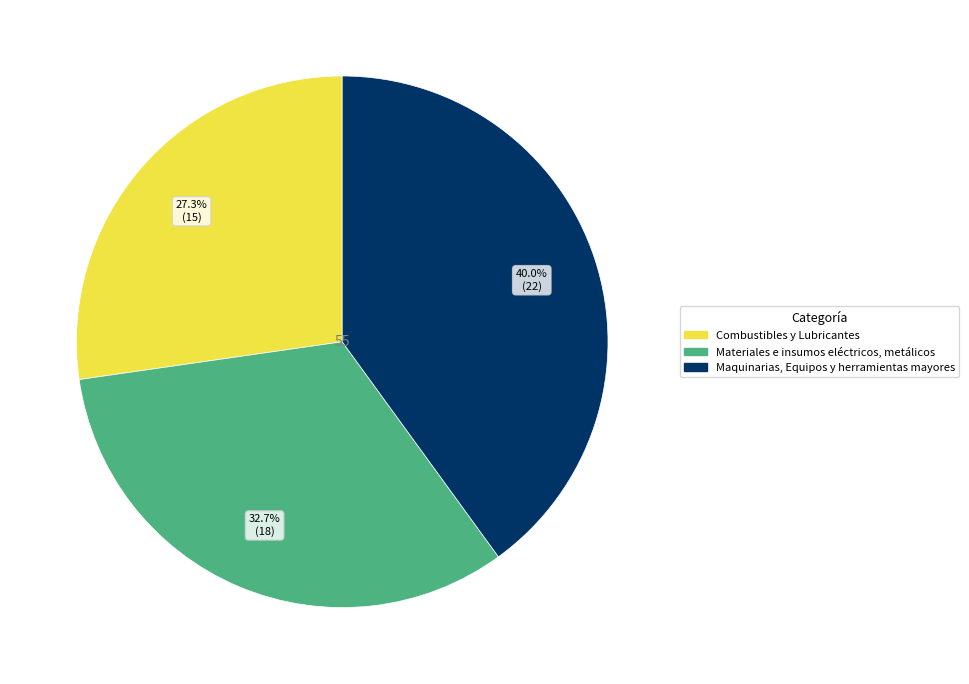

Is there any slice that represents more than half of the pie?

No